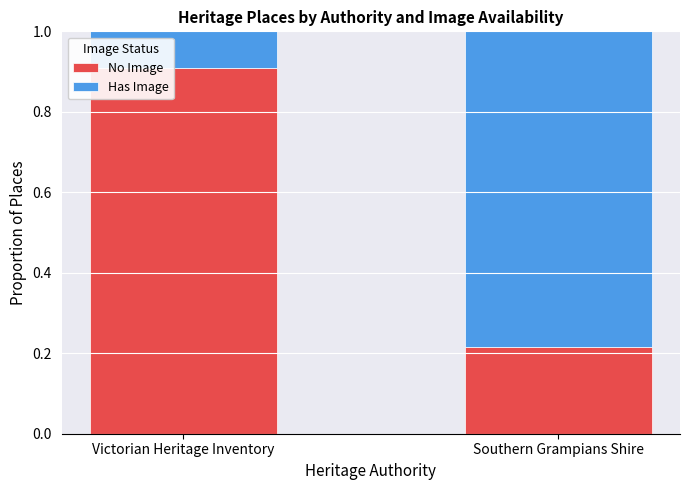

What is the difference between the No Image values at Southern Grampians Shire and Victorian Heritage Inventory?

0.7